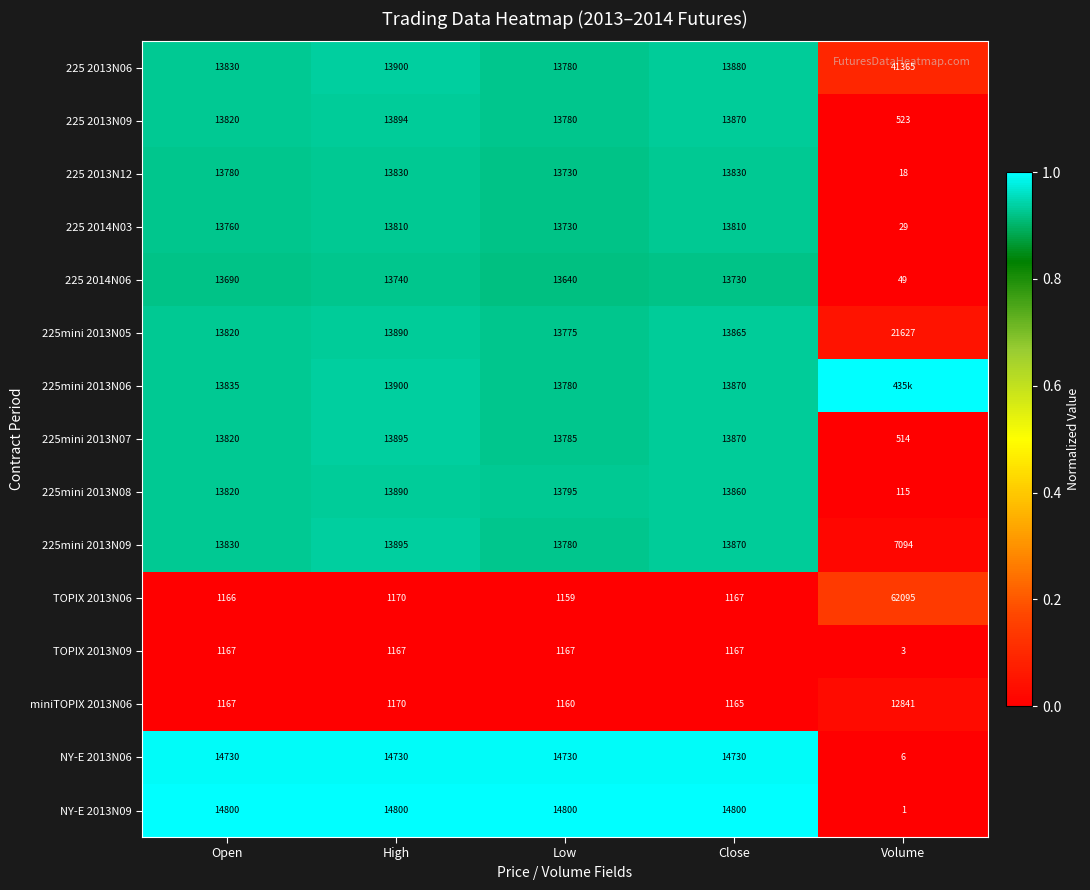

The NY-E 2013N06 series shows 21988 at Close. True or false?

False